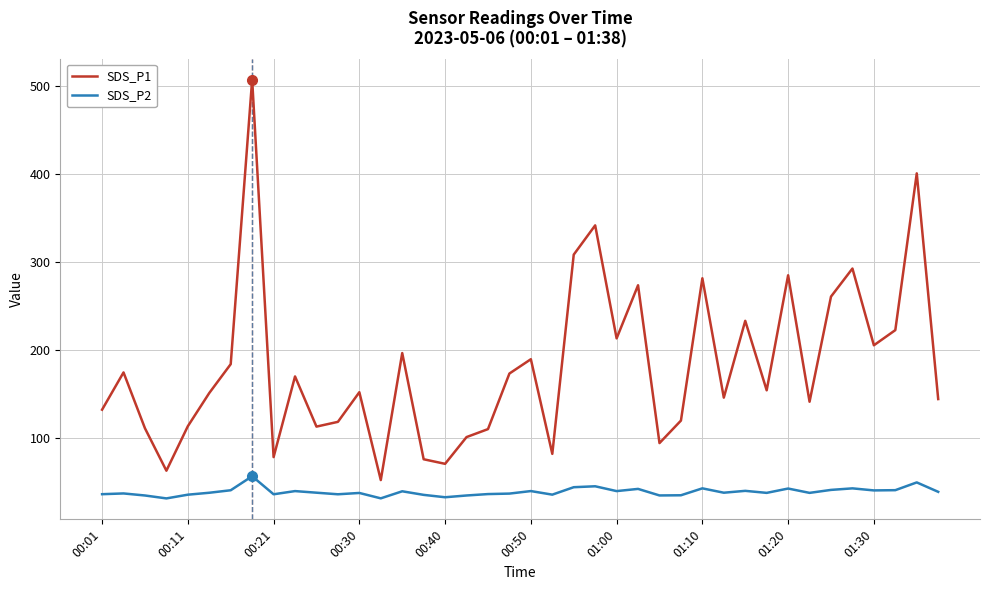

Which series has the largest total across all categories?

SDS_P1